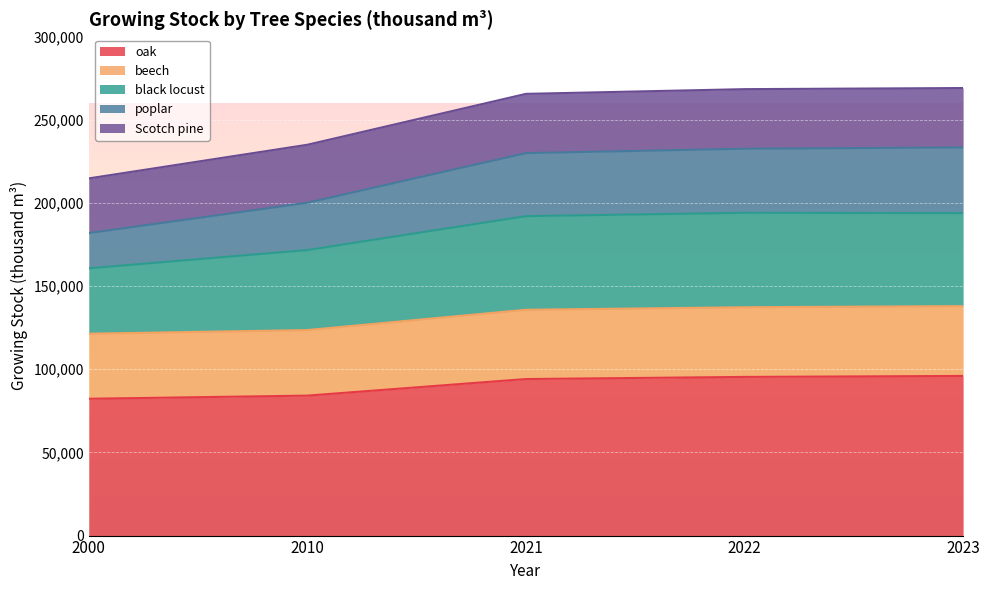

What is the lowest value of the oak series?

82250